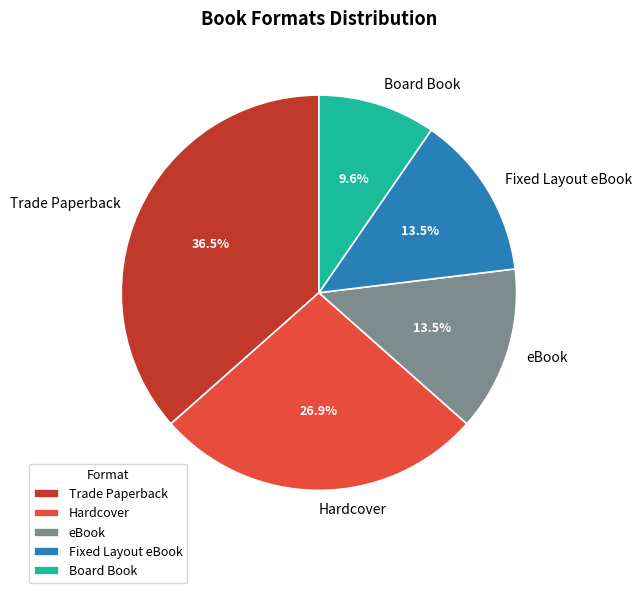

Approximately how many times larger is the value at eBook compared to Fixed Layout eBook?

1.0